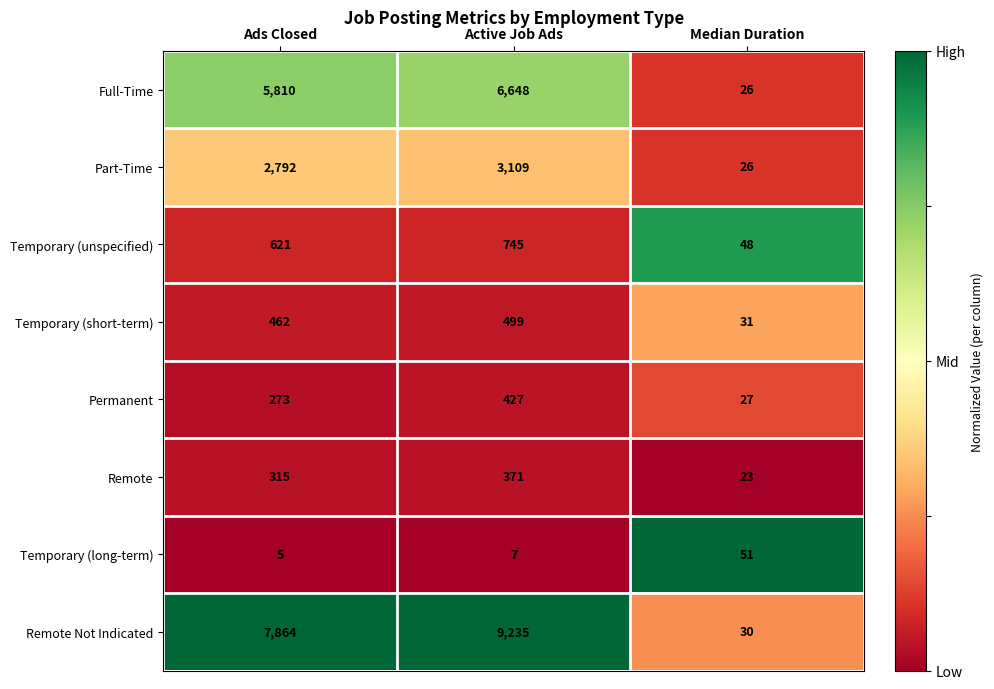

What is the spread (max minus min) of values at Active Job Ads?

9228